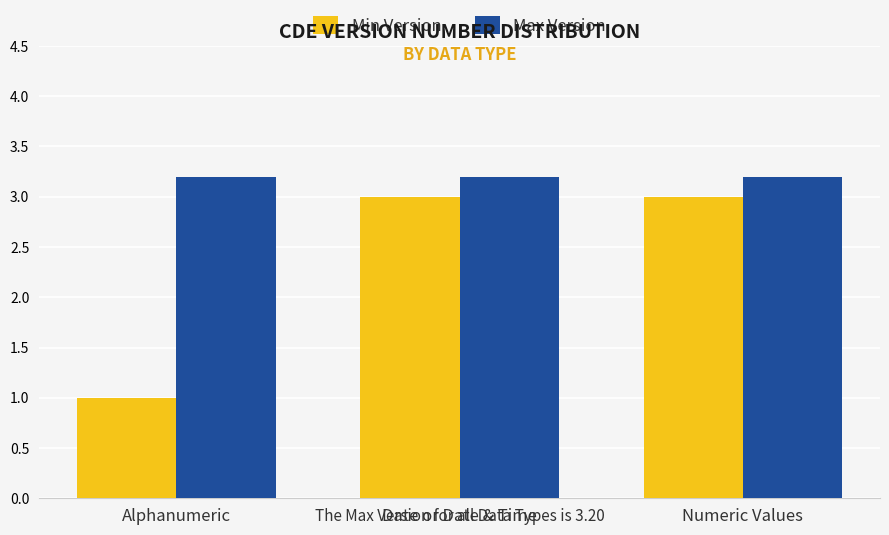

What is the label of the 2nd bar from the right?

Date or Date & Time